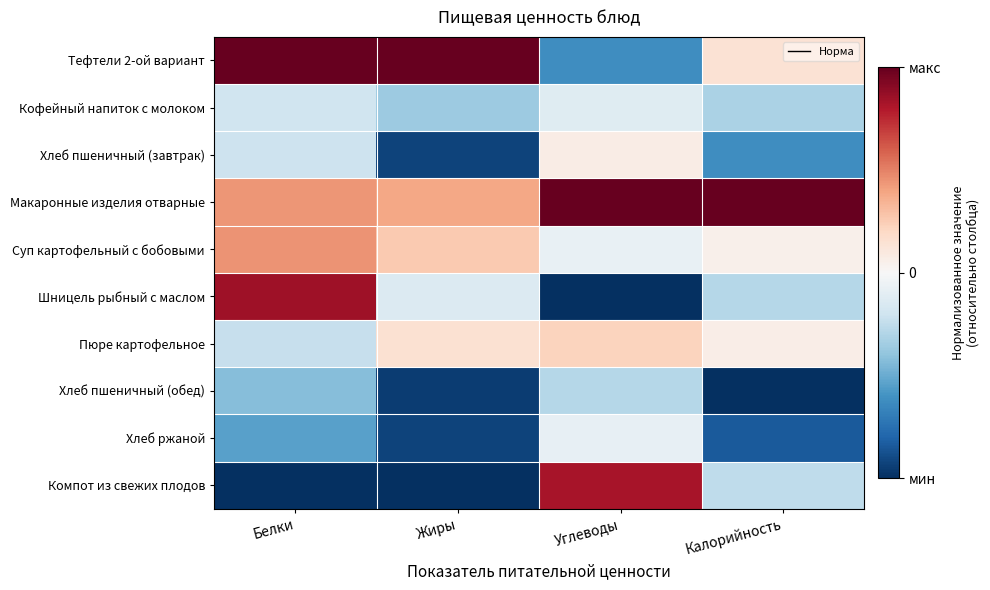

Which series has the largest total across all categories?

Макаронные изделия отварные